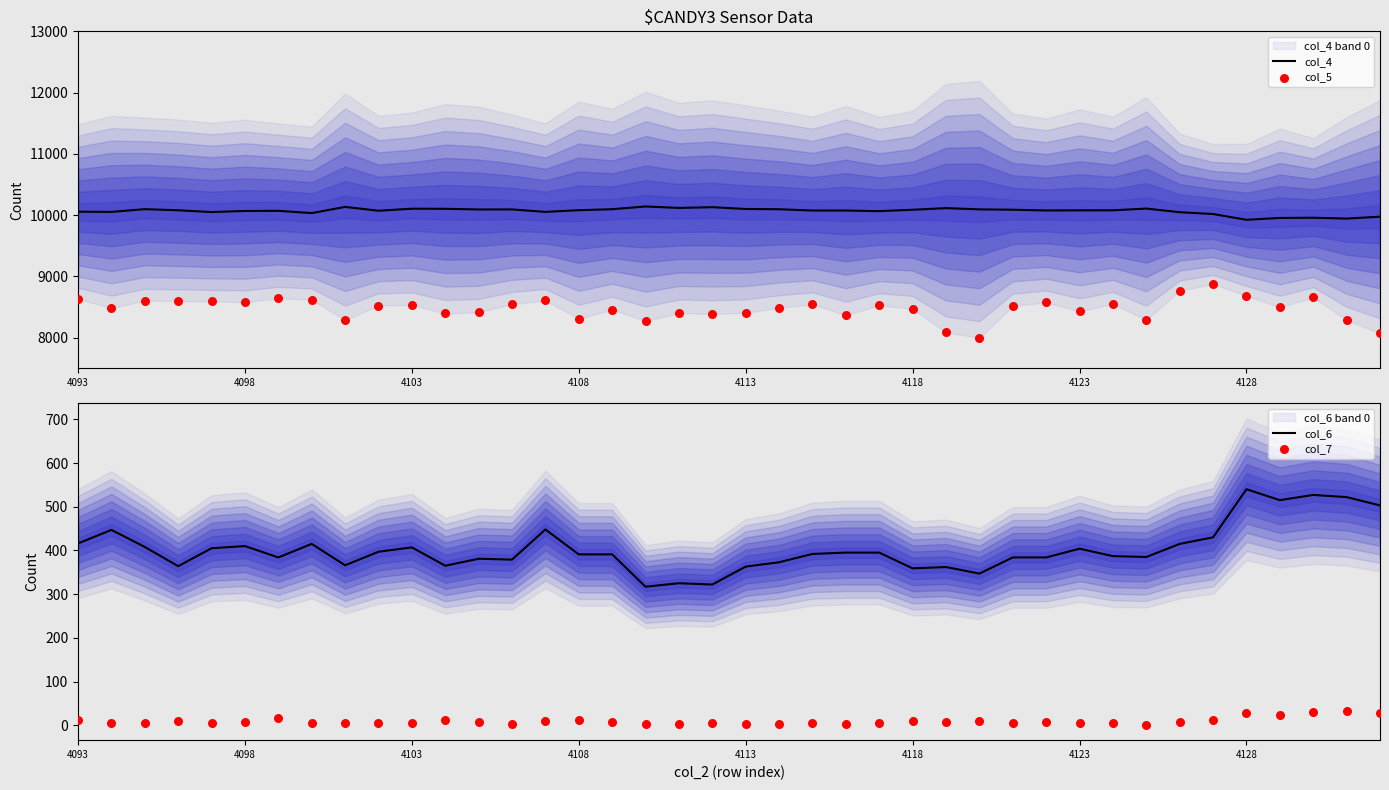

At how many categories does at least one series exceed 8996?

40